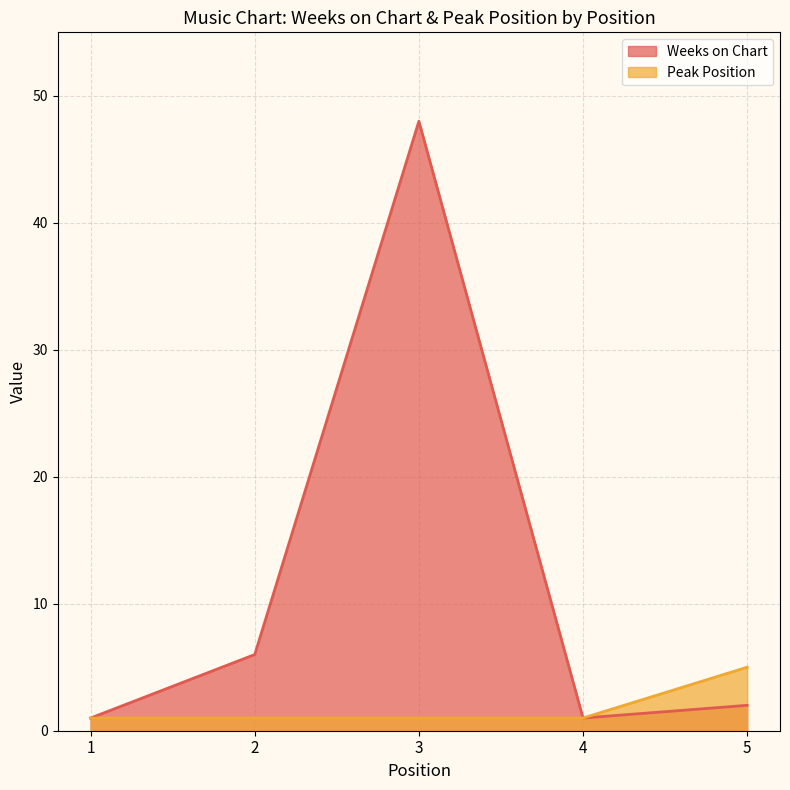

Which category has the lowest value across all series?

1